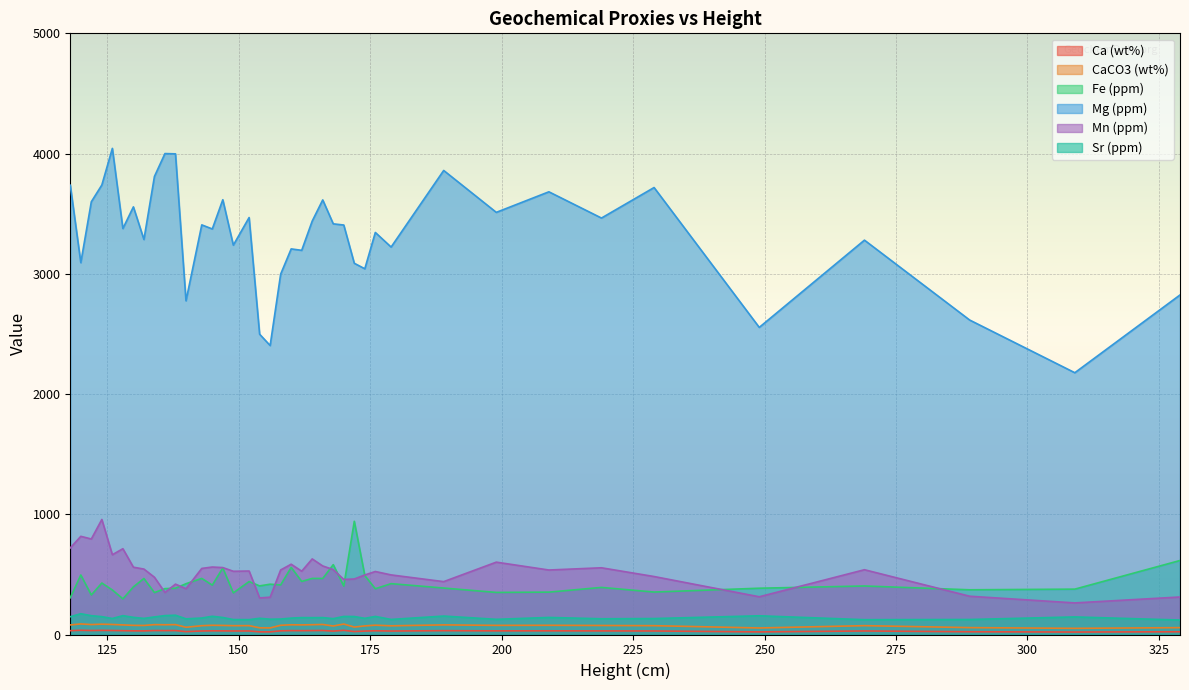

Reading right to left, transcribe all the data shown in this chart.

Ca (wt%): 118=31.9	120=35.1	122=33.1	124=34.3	126=33.4	128=31.9	130=30.4	132=30.0	134=32.9	136=32.4	138=32.9	140=24.1	143=29.3	145=30.7	147=30.2	149=29.4	152=29.5	154=22.2	156=21.9	158=30.7	160=32.3	162=32.0	164=32.6	166=33.4	168=28.3	170=34.8	172=24.8	174=28.6	176=31.0	179=28.9	189=32.0	199=30.4	209=30.6	219=30.0	229=29.4	249=21.7	269=29.4	289=22.9	309=20.5	329=22.8
CaCO3 (wt%): 118=79.6	120=87.8	122=82.8	124=85.8	126=83.5	128=79.7	130=76.0	132=75.1	134=82.1	136=81.1	138=82.2	140=60.1	143=73.3	145=76.7	147=75.4	149=73.4	152=73.7	154=55.6	156=54.7	158=76.6	160=80.8	162=80.0	164=81.5	166=83.5	168=70.7	170=87.0	172=61.9	174=71.6	176=77.5	179=72.3	189=79.9	199=76.0	209=76.5	219=75.0	229=73.4	249=54.3	269=73.5	289=57.3	309=51.3	329=57.0
Fe (ppm): 118=305.6	120=494.9	122=328.9	124=428.2	126=370.4	128=296.6	130=396.4	132=465.9	134=348.9	136=381.6	138=384.9	140=422.4	143=466.6	145=410.7	147=553.6	149=346.3	152=440.4	154=404.3	156=418.4	158=412.3	160=557.9	162=441.3	164=466.3	166=466.2	168=581.1	170=402.7	172=941.8	174=490.0	176=380.8	179=422.9	189=386.4	199=350.0	209=352.5	219=391.6	229=353.1	249=385.0	269=403.5	289=371.9	309=377.3	329=615.5
Mg (ppm): 118=3736.8	120=3092.5	122=3599.2	124=3738.7	126=4043.2	128=3376.5	130=3556.7	132=3285.3	134=3809.6	136=4000.0	138=3997.7	140=2775.5	143=3406.9	145=3373.0	147=3616.1	149=3238.3	152=3468.0	154=2497.7	156=2403.4	158=2997.1	160=3207.1	162=3195.2	164=3438.7	166=3614.5	168=3415.5	170=3405.7	172=3087.6	174=3041.9	176=3343.9	179=3222.5	189=3859.5	199=3511.0	209=3682.0	219=3463.6	229=3717.5	249=2554.3	269=3279.9	289=2615.6	309=2177.3	329=2824.0
Mn (ppm): 118=720.1	120=816.6	122=794.5	124=956.9	126=663.6	128=713.5	130=559.8	132=544.2	134=476.1	136=349.4	138=419.0	140=380.9	143=549.5	145=561.2	147=556.7	149=525.9	152=528.0	154=304.4	156=310.2	158=536.9	160=584.6	162=526.5	164=628.7	166=570.1	168=539.9	170=457.9	172=461.7	174=495.2	176=524.0	179=495.6	189=439.7	199=601.8	209=536.4	219=554.9	229=482.2	249=313.8	269=538.8	289=318.4	309=262.8	329=312.0
Sr (ppm): 118=147.9	120=172.8	122=156.5	124=148.5	126=133.1	128=156.8	130=142.7	132=133.9	134=146.2	136=157.2	138=160.5	140=130.2	143=137.1	145=151.6	147=141.5	149=124.3	152=123.6	154=134.8	156=127.2	158=128.6	160=136.2	162=140.6	164=140.1	166=140.7	168=132.0	170=150.2	172=149.6	174=134.4	176=150.3	179=125.3	189=153.4	199=126.2	209=141.9	219=130.8	229=132.7	249=155.7	269=123.3	289=124.8	309=146.2	329=120.3